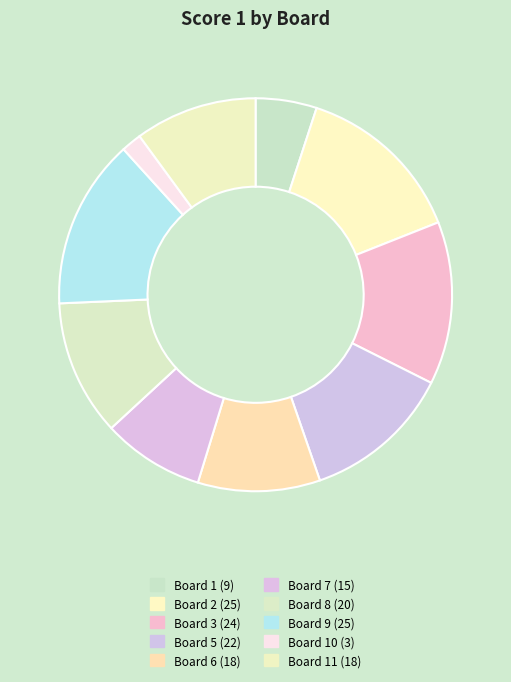

Count the number of slices in the pie.

10